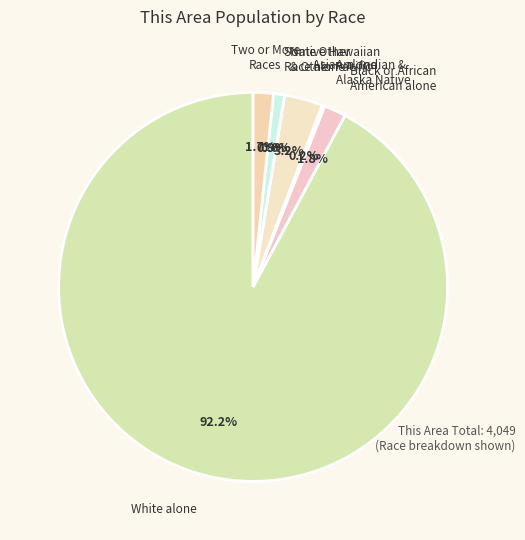

Rank the categories by value from lowest to highest.

Native Hawaiian and Other Pacific, American Indian and Alaska Native, Some Other Race alone, Two or More Races, Black or African American alone, Asian alone, White alone